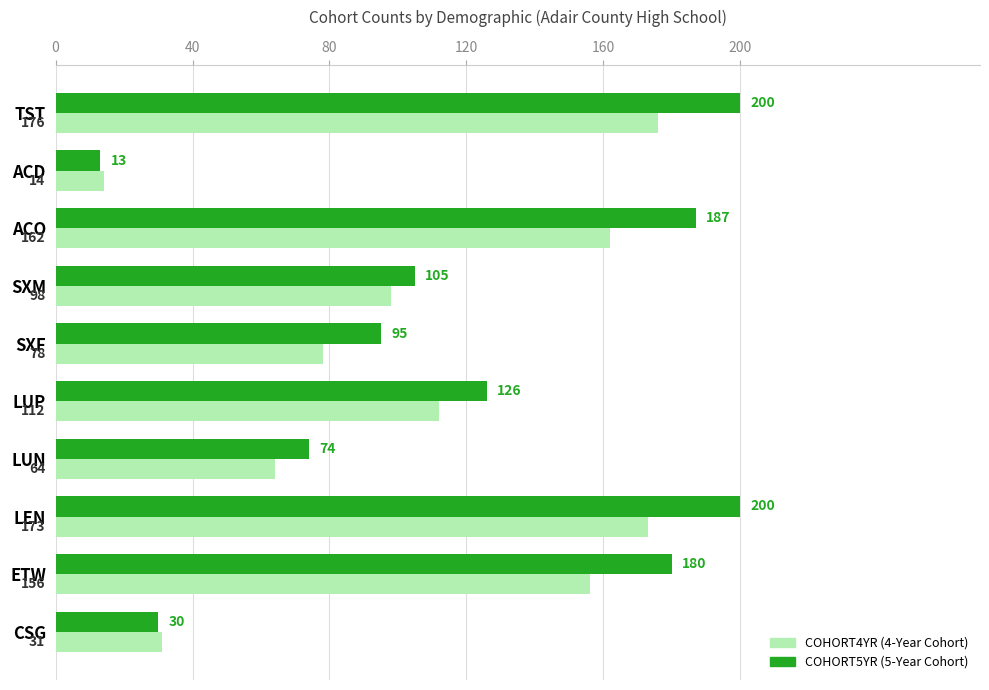

What is the smallest value displayed?

13